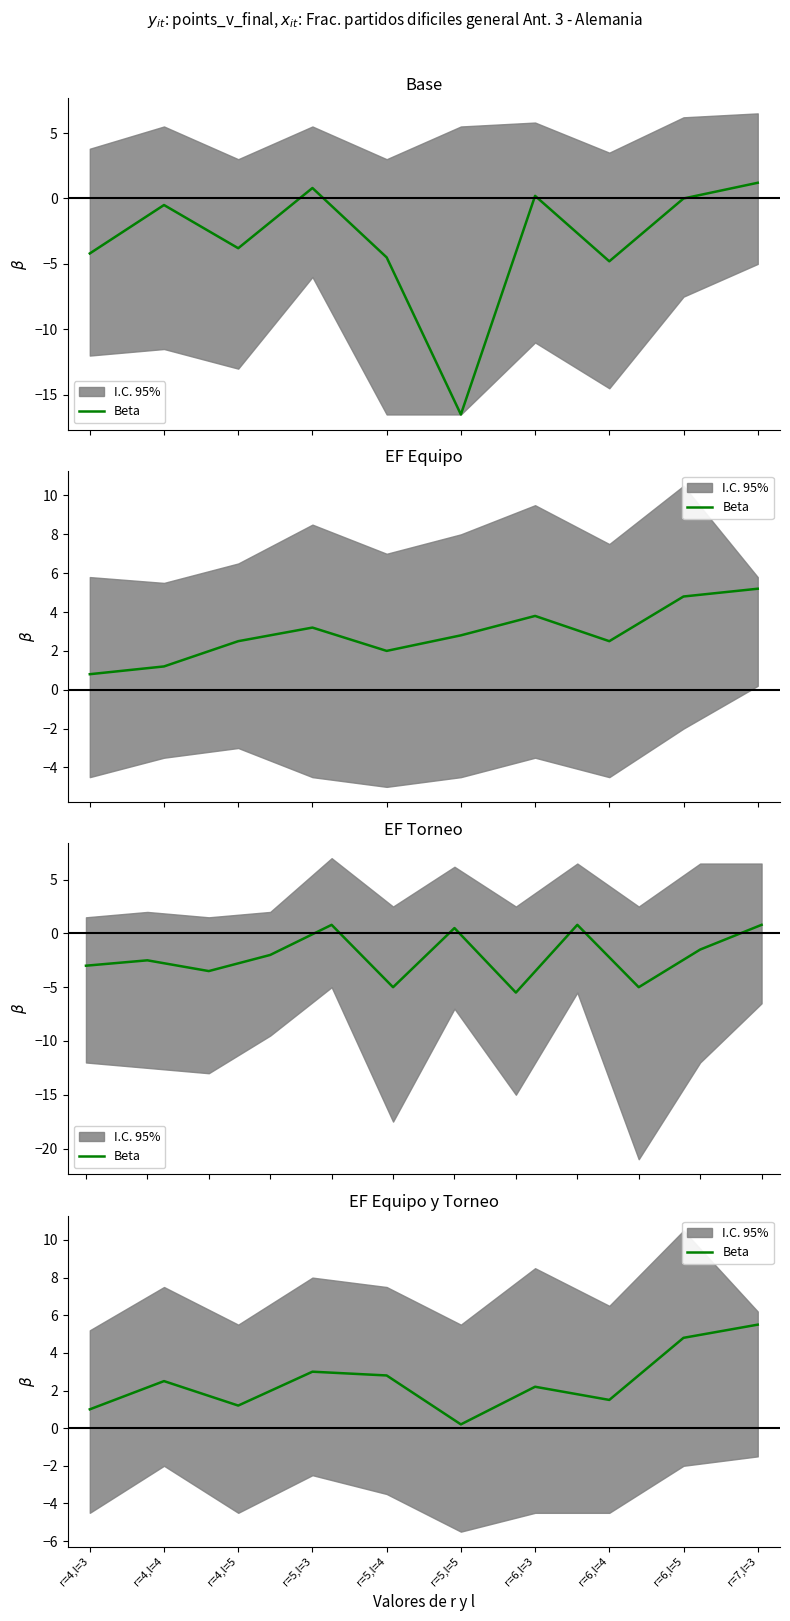

What is the label of the 2nd point from the left?

r=4,l=4